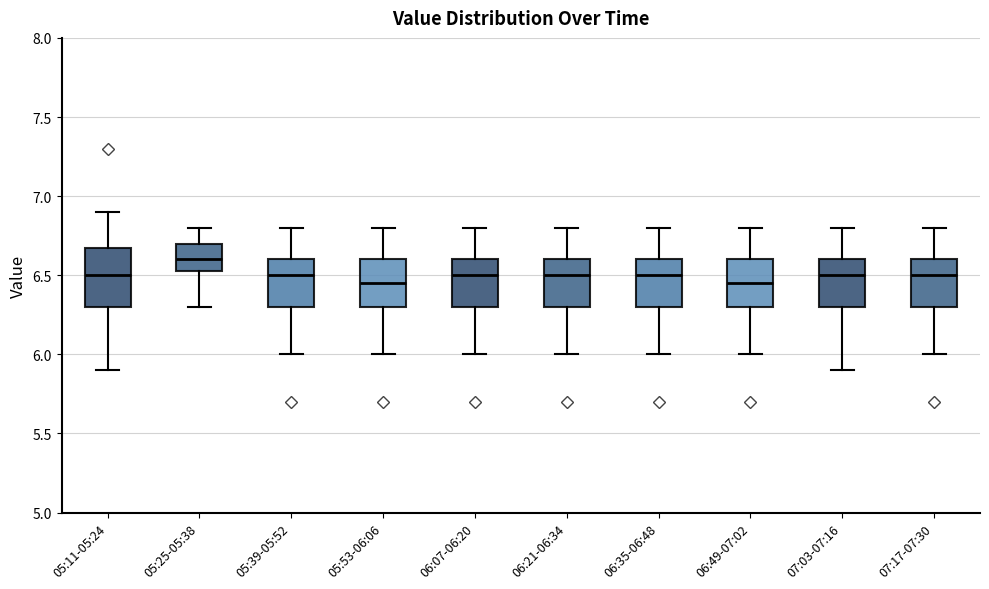

Which box is the tallest, from its lower edge to its upper edge?

05:11-05:24